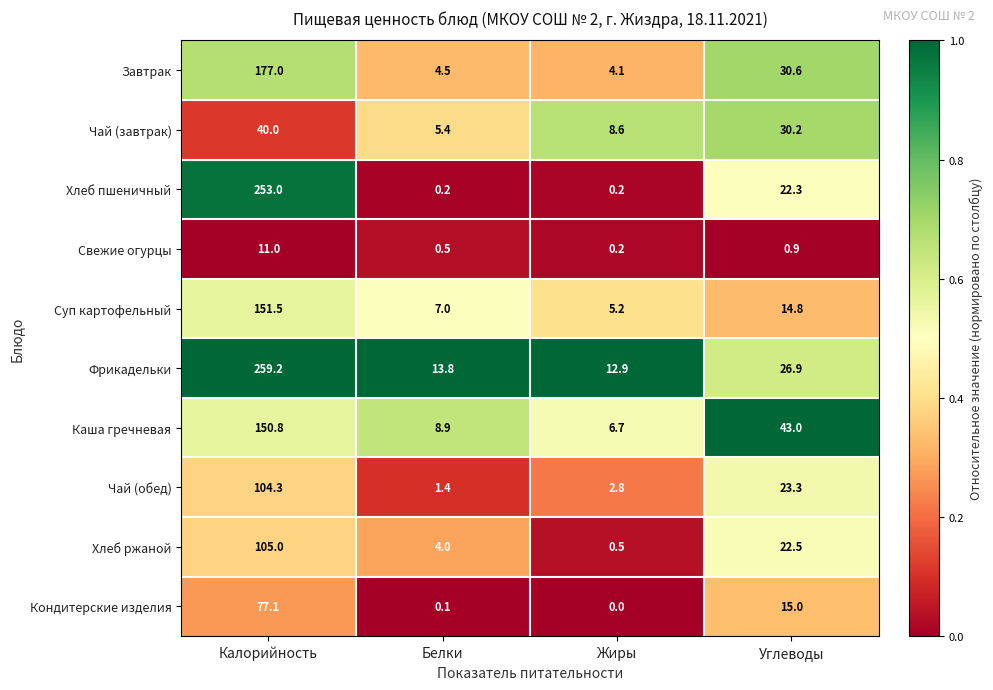

Is it true that Хлеб ржаной equals 0.5 at Жиры?

True